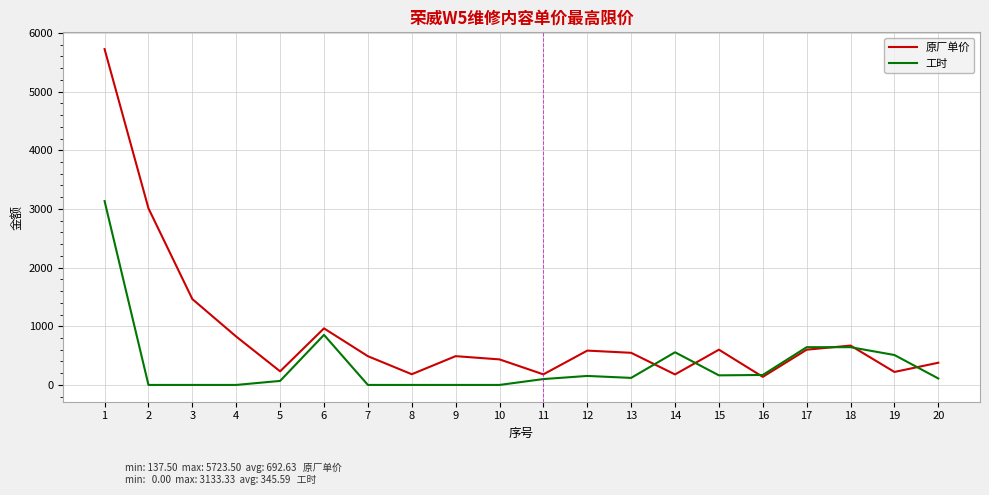

True or false: 原厂单价 and 工时 intersect in this chart.

True